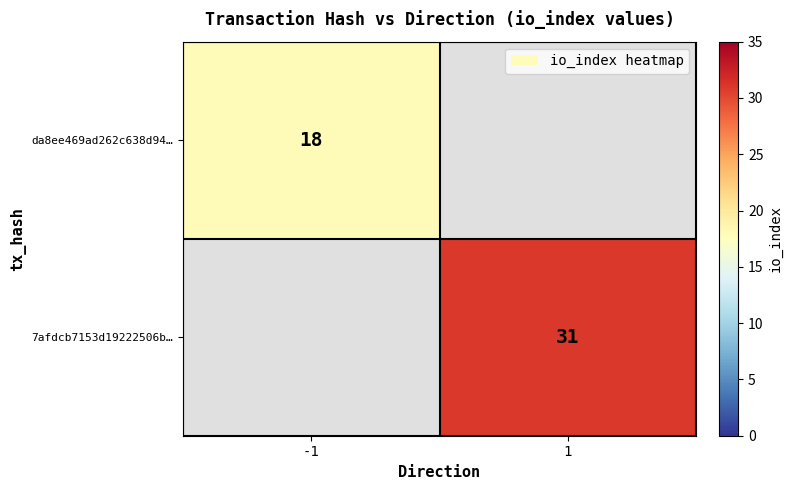

Which has a higher value, -1 or 1?

1